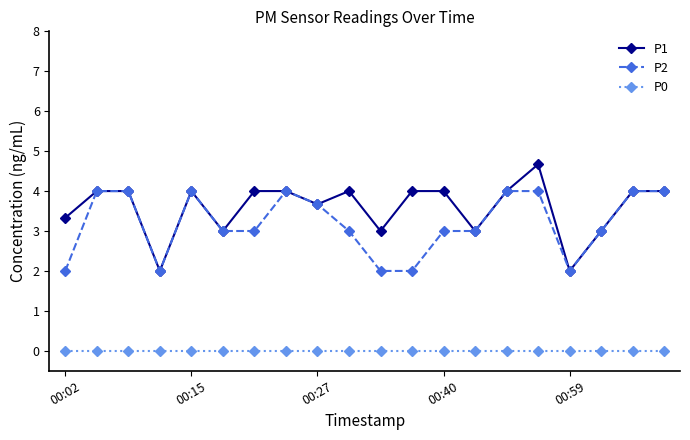

True or false: P2 has more than 1 interior local peaks.

True